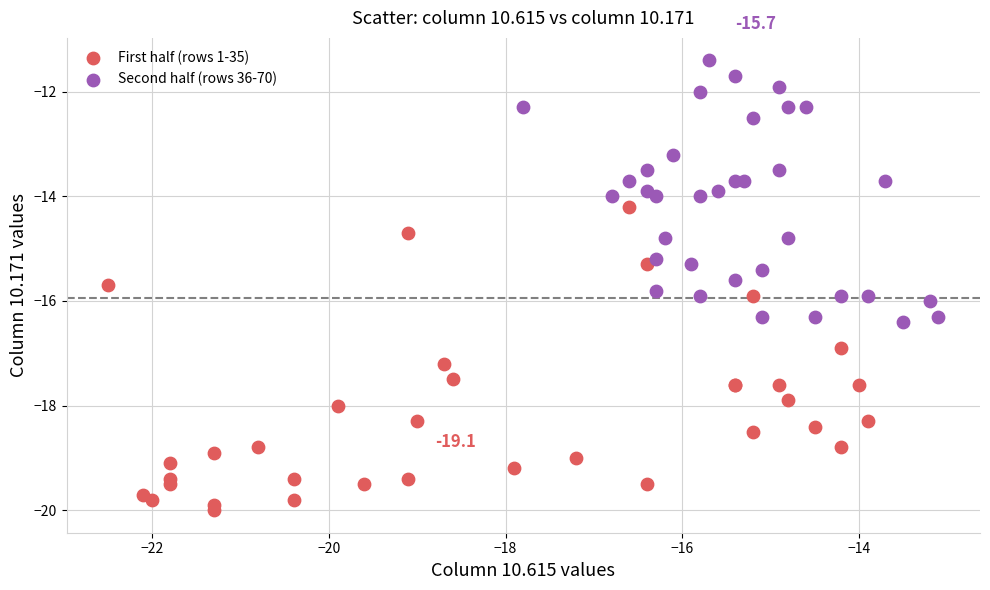

Which series contains the lowest Y value?

First half (rows 1-35)